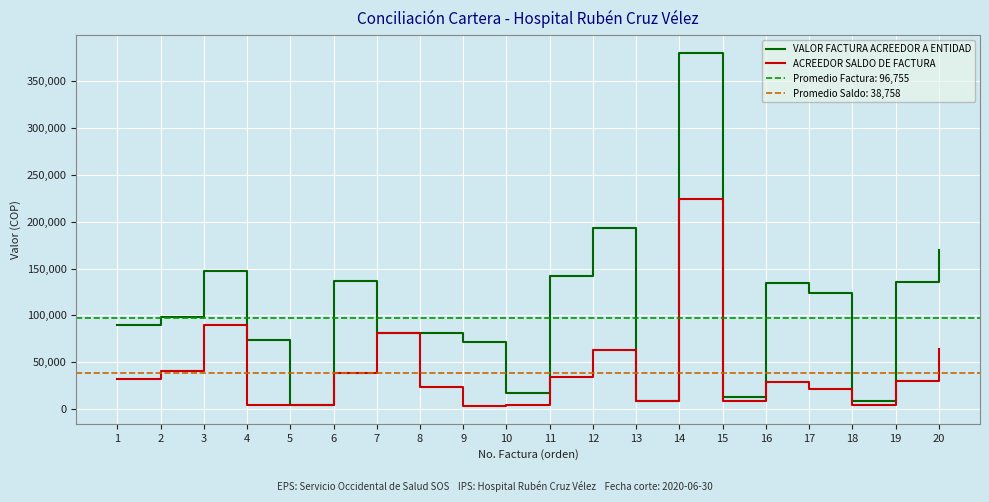

Where is the first local minimum for VALOR FACTURA ACREEDOR A ENTIDAD?

5